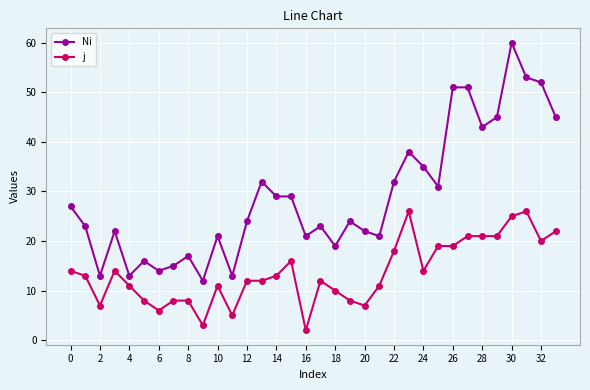

True or false: j and Ni intersect in this chart.

False